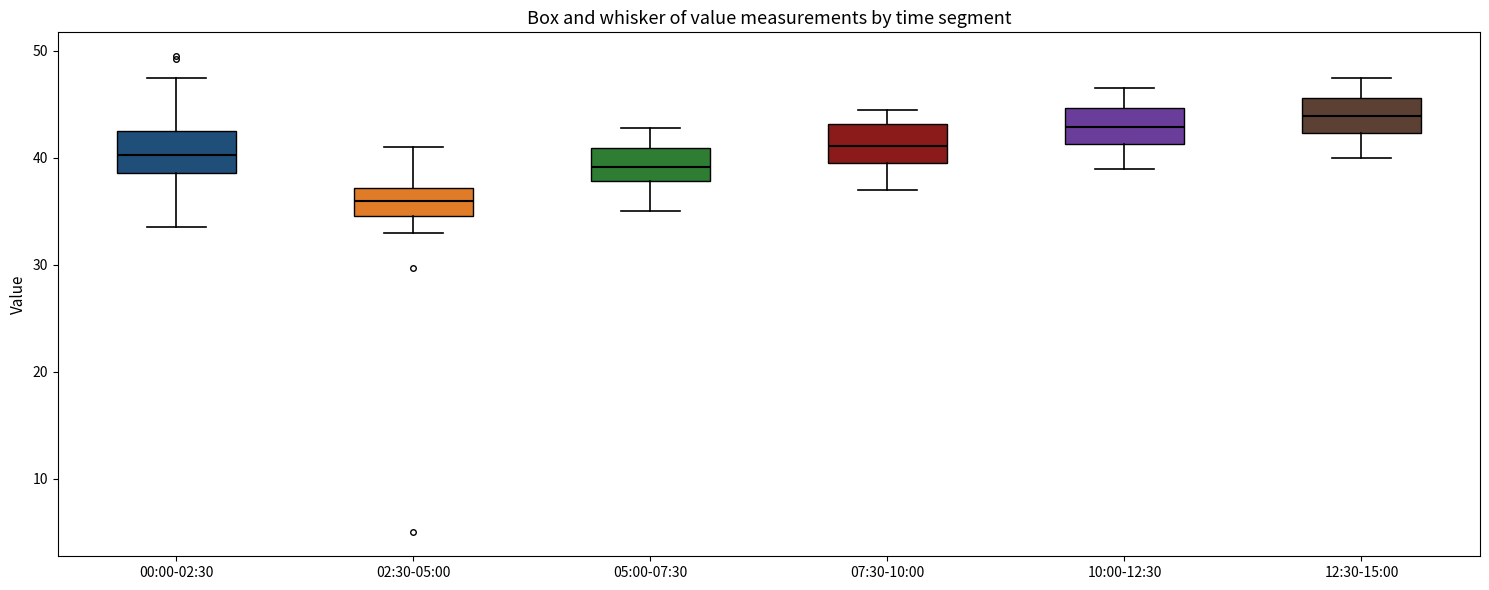

Reading left to right, transcribe this box plot: for each box, give where its median line is, the range the box spans, and where its two whiskers end, as read against the y-axis. The values are not printed on the chart, so give them approximately, as read against the axis.

00:00-02:30: median 40, box 39 to 43, whiskers 34 to 48
02:30-05:00: median 36, box 35 to 37, whiskers 33 to 41
05:00-07:30: median 39, box 38 to 41, whiskers 35 to 43
07:30-10:00: median 41, box 40 to 43, whiskers 37 to 45
10:00-12:30: median 43, box 41 to 45, whiskers 39 to 47
12:30-15:00: median 44, box 42 to 46, whiskers 40 to 48